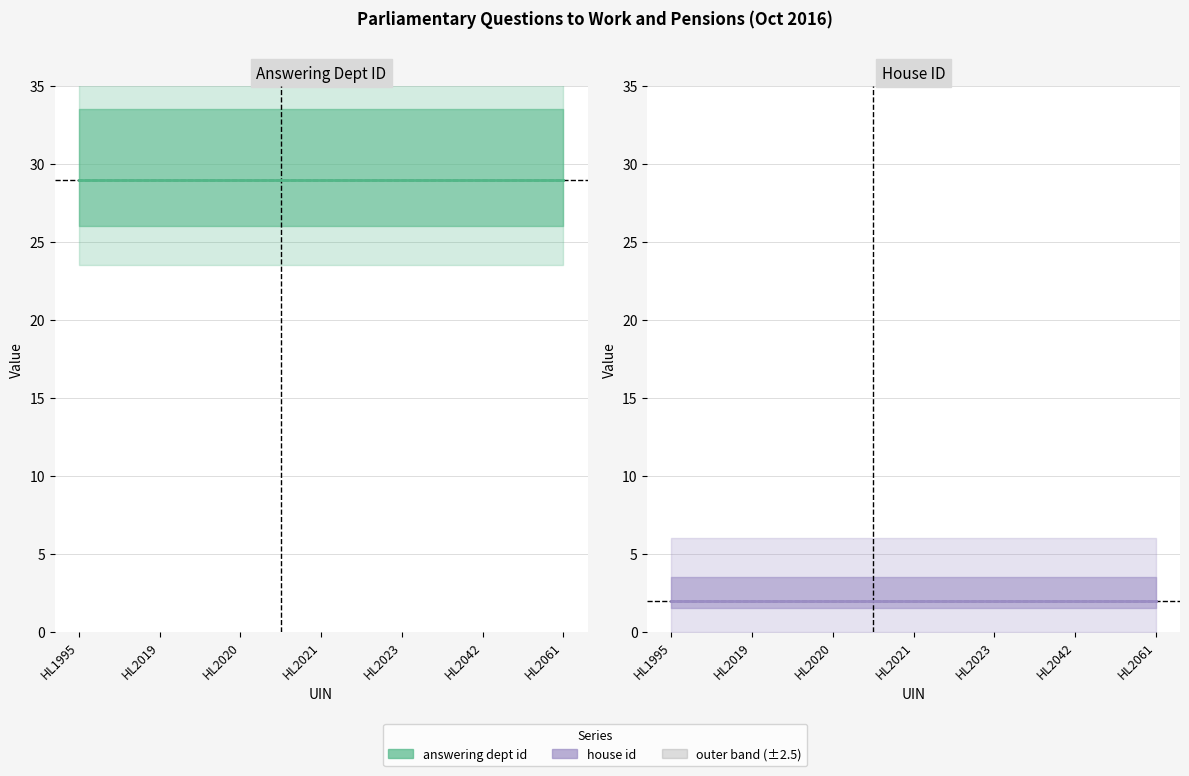

True or false: house id and answering dept id intersect in this chart.

False